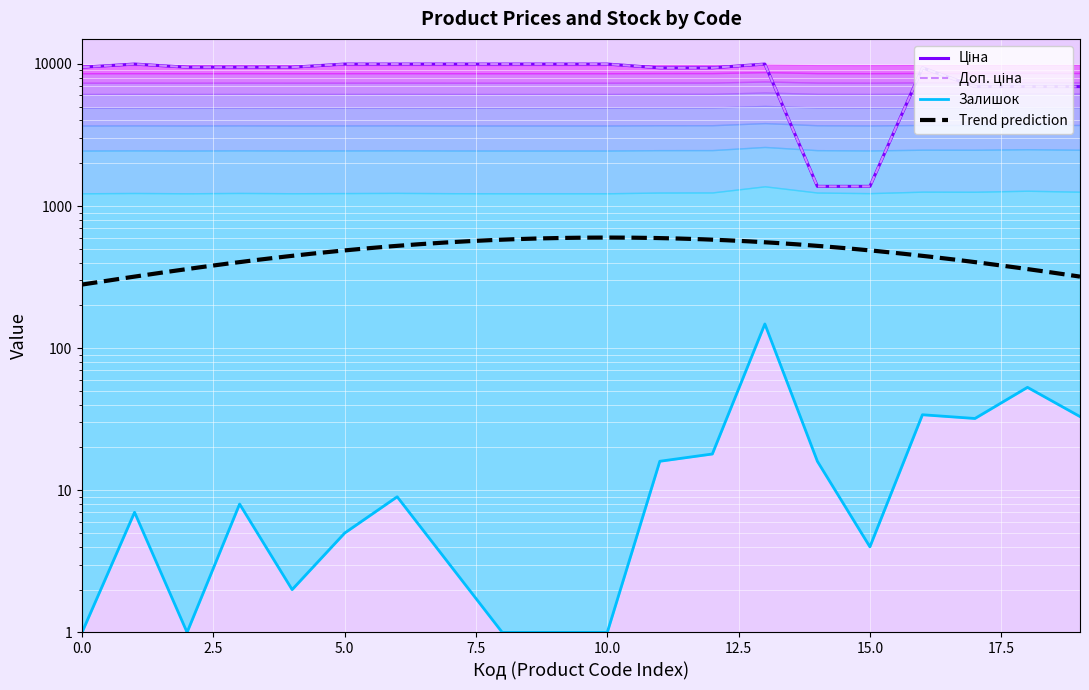

True or false: Доп. ціна and Залишок intersect in this chart.

False